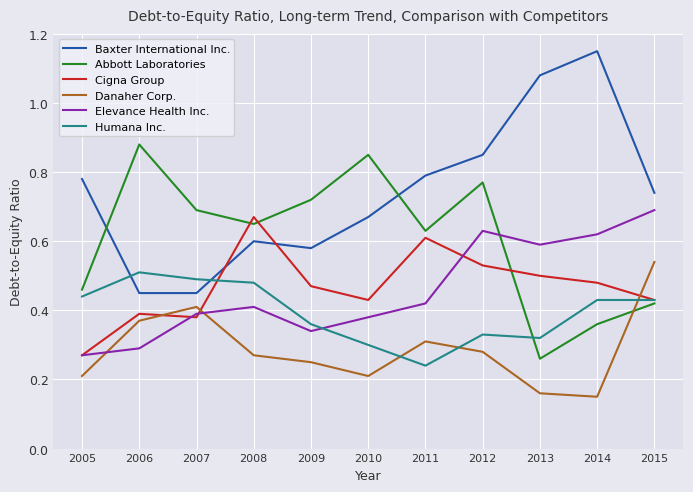

Rank the categories by Abbott Laboratories value from highest to lowest.

2006, 2010, 2012, 2009, 2007, 2008, 2011, 2005, 2015, 2014, 2013